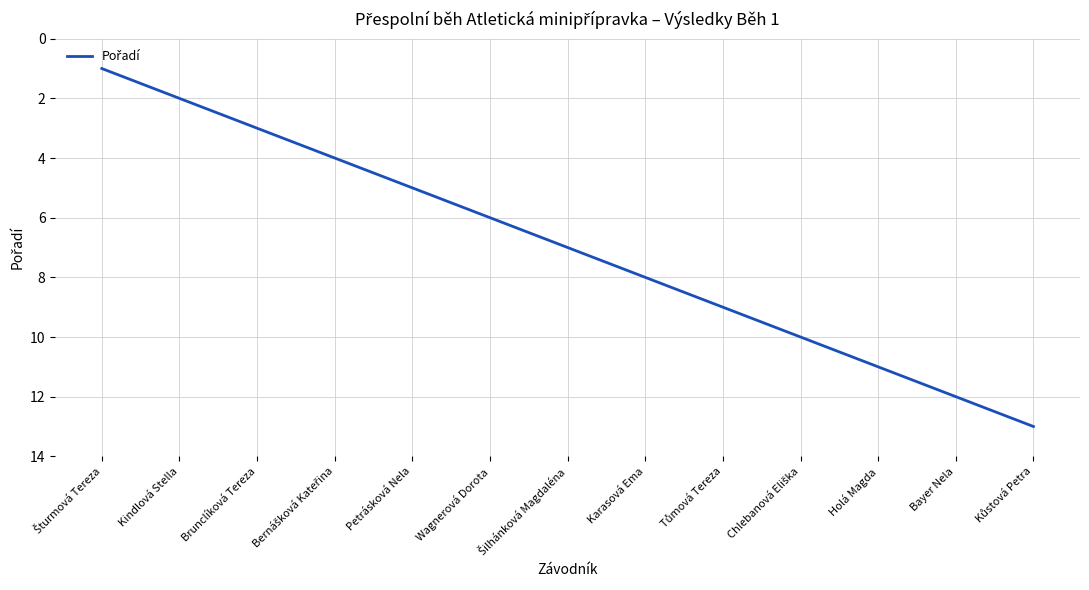

What is the maximum value shown in the chart?

13